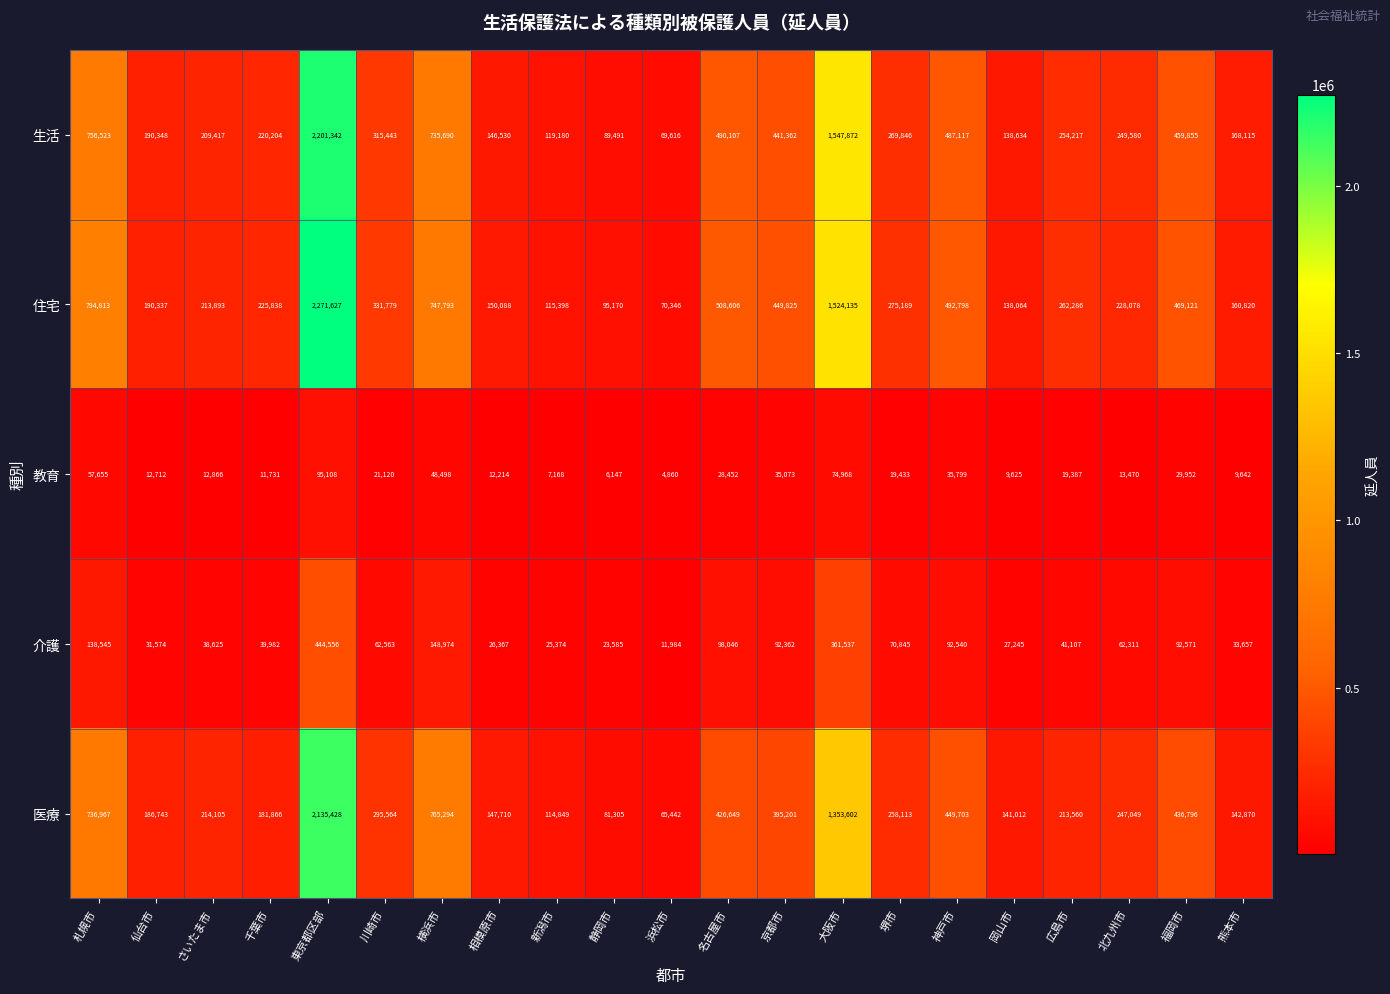

What is the total value across all series at 京都市?

1413823